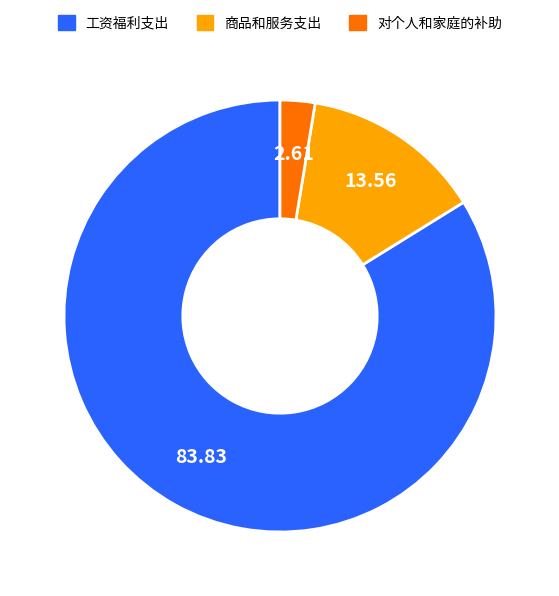

The 工资福利支出 slice represents 76% of the pie. True or false?

False